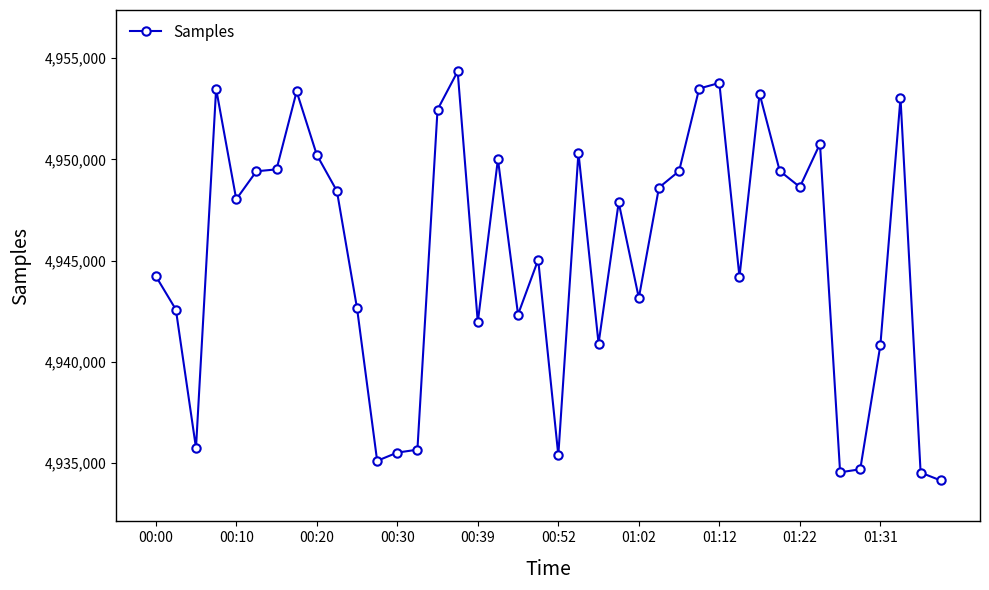

What is the minimum value shown in the chart?

4934150